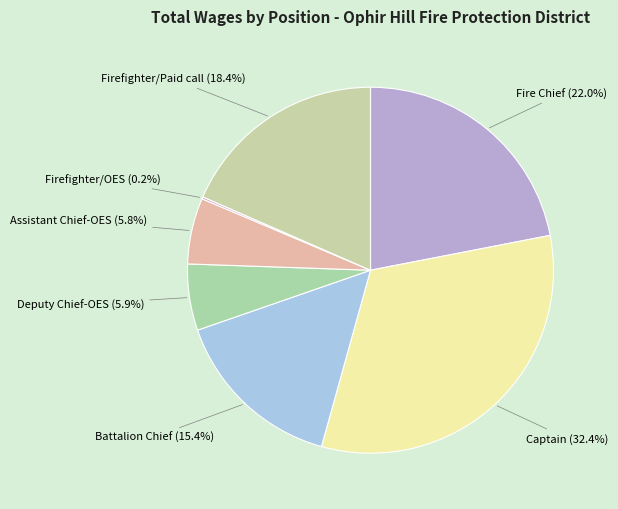

What is the smallest slice in the pie chart?

Firefighter/OES